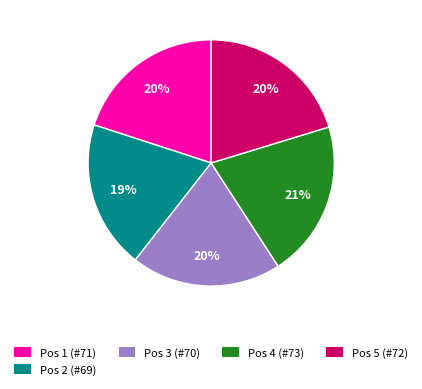

To the nearest percent, what is the combined percentage of Pos 1 (#71) and Pos 3 (#70)?

40%